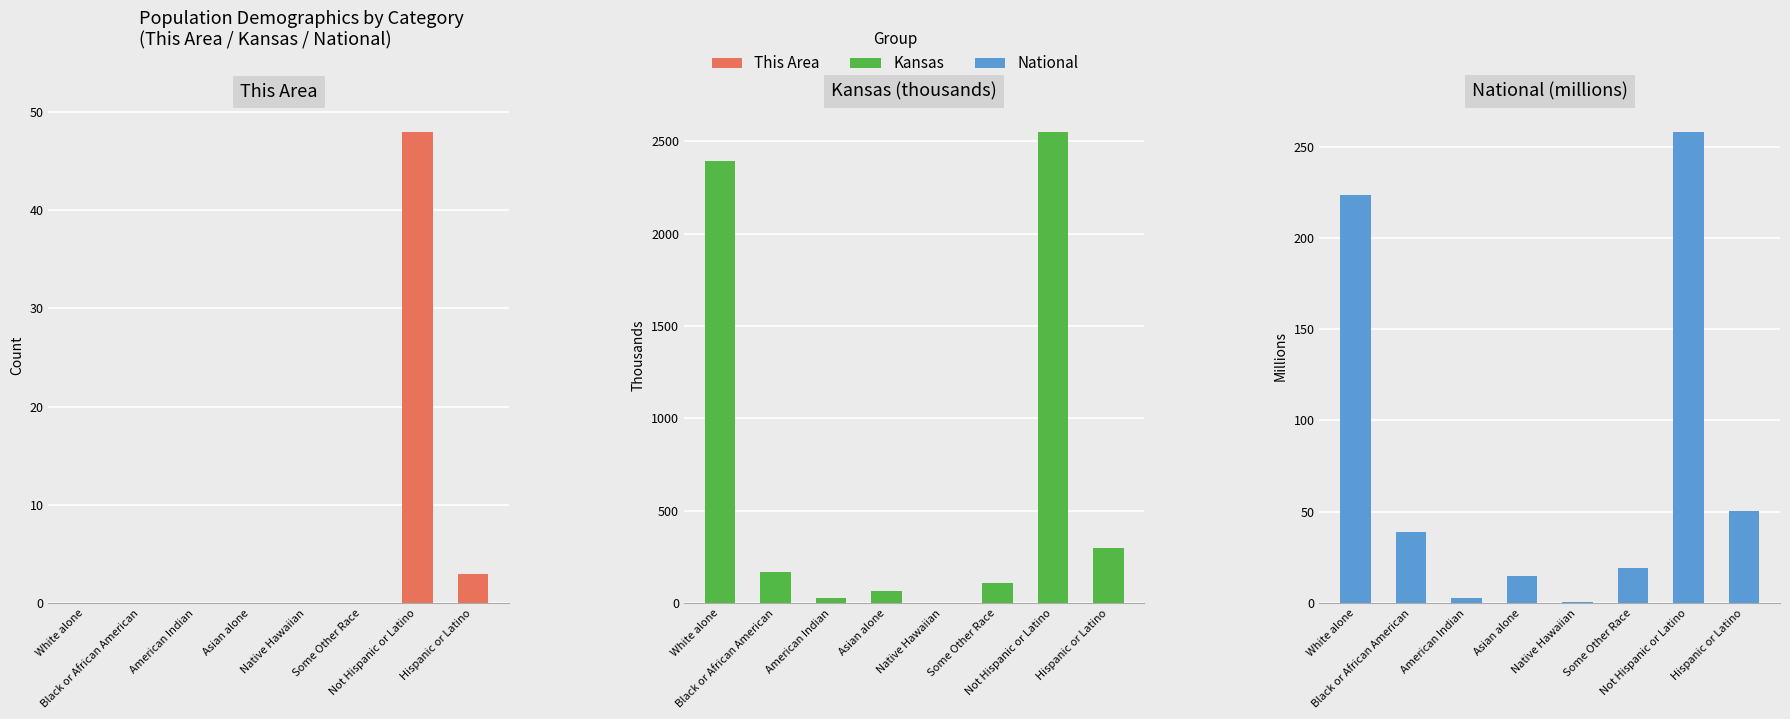

What is the label of the 8th bar from the left?

Hispanic or Latino